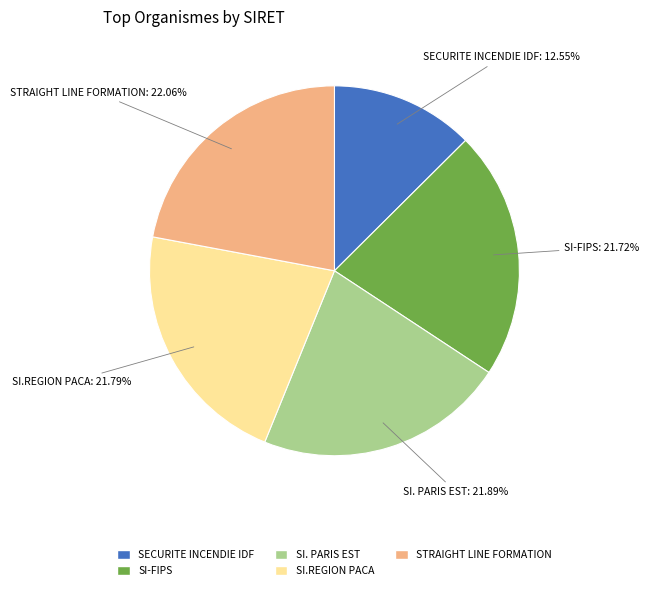

What is the total percentage of SI. PARIS EST and SECURITE INCENDIE IDF?

34.4%